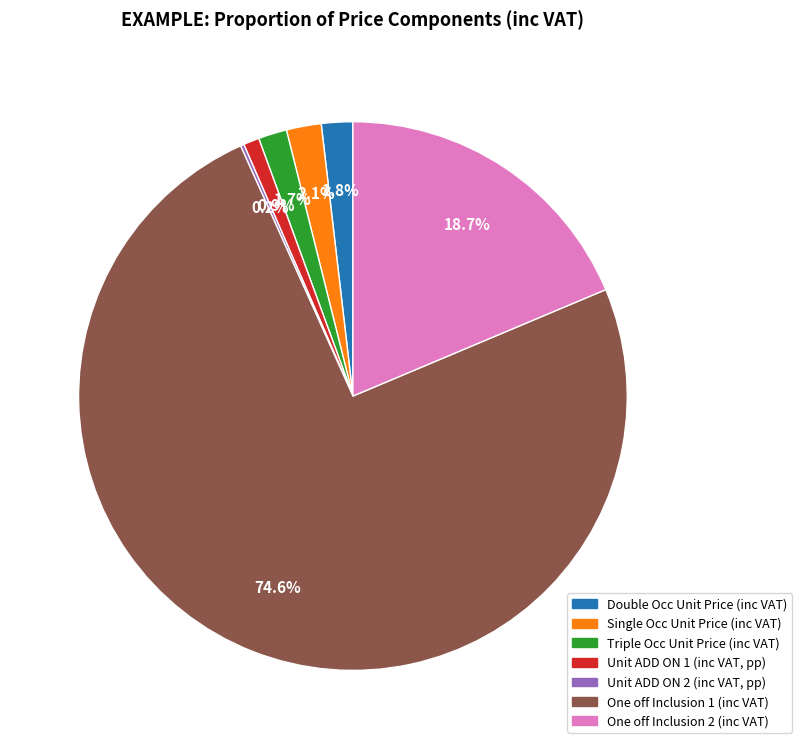

The One off Inclusion 1 (inc VAT) slice represents 75% of the pie. True or false?

True